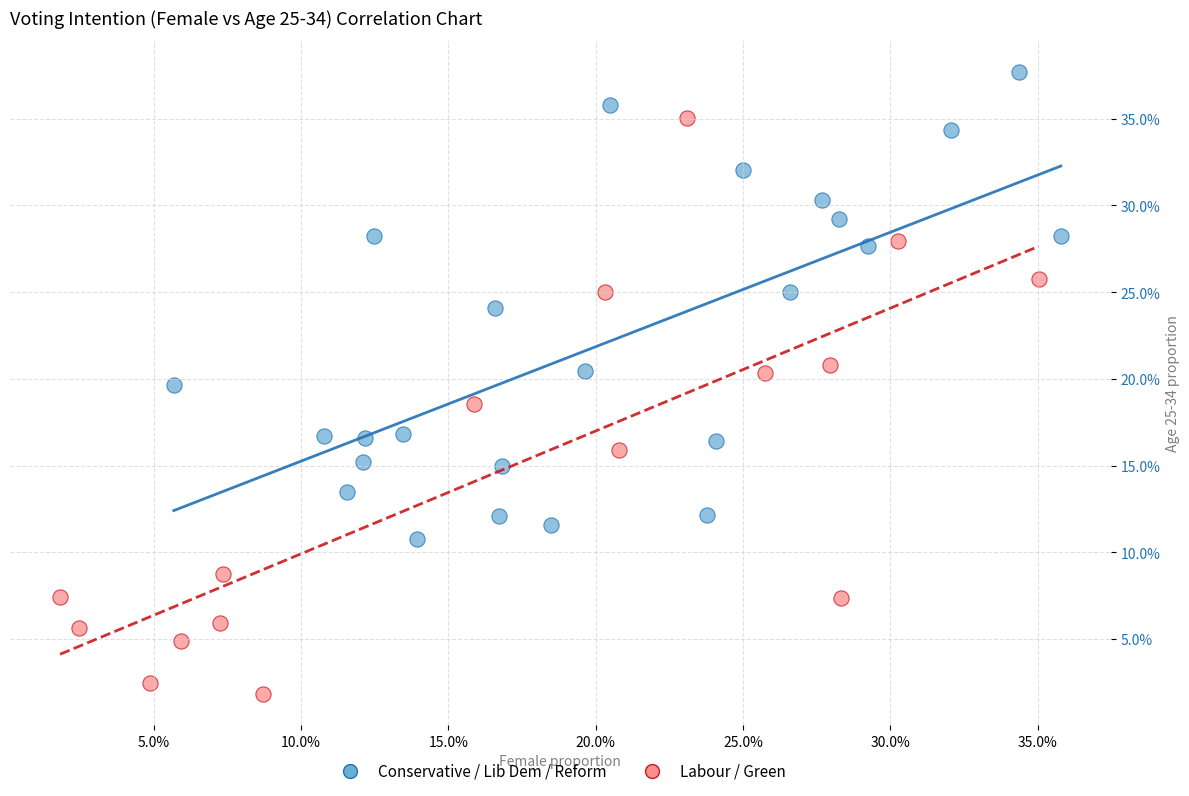

What are all the series names shown in the legend?

Conservative / Lib Dem / Reform, Labour / Green